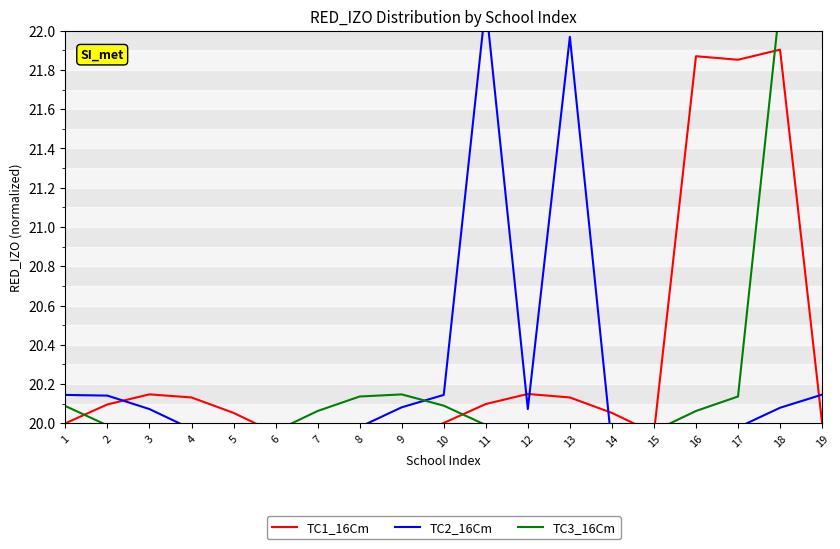

The TC3_16Cm series shows 31.5 at 2. True or false?

False